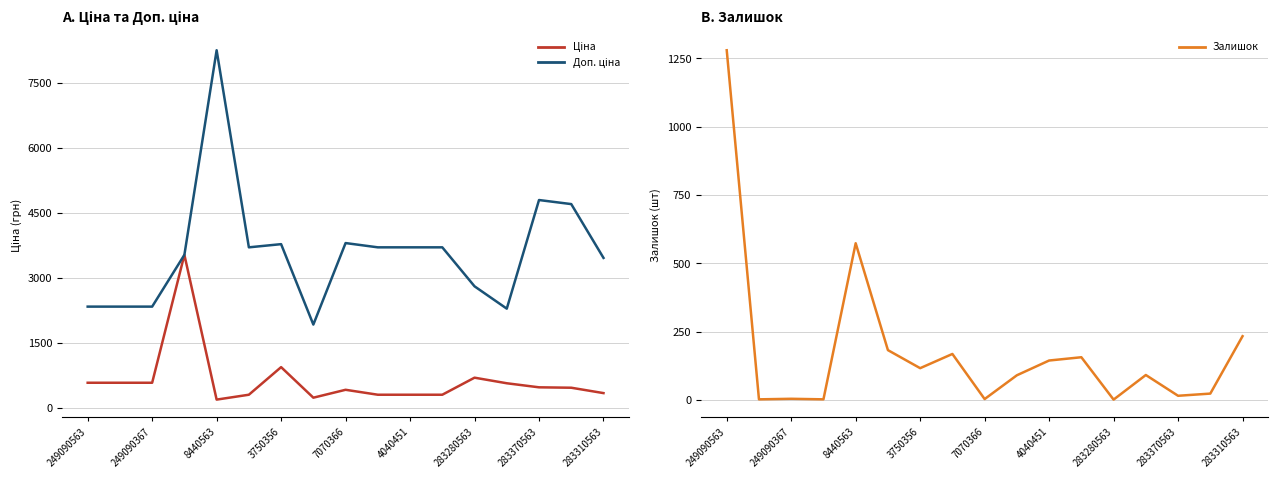

True or false: Доп. ціна and Ціна intersect in this chart.

False